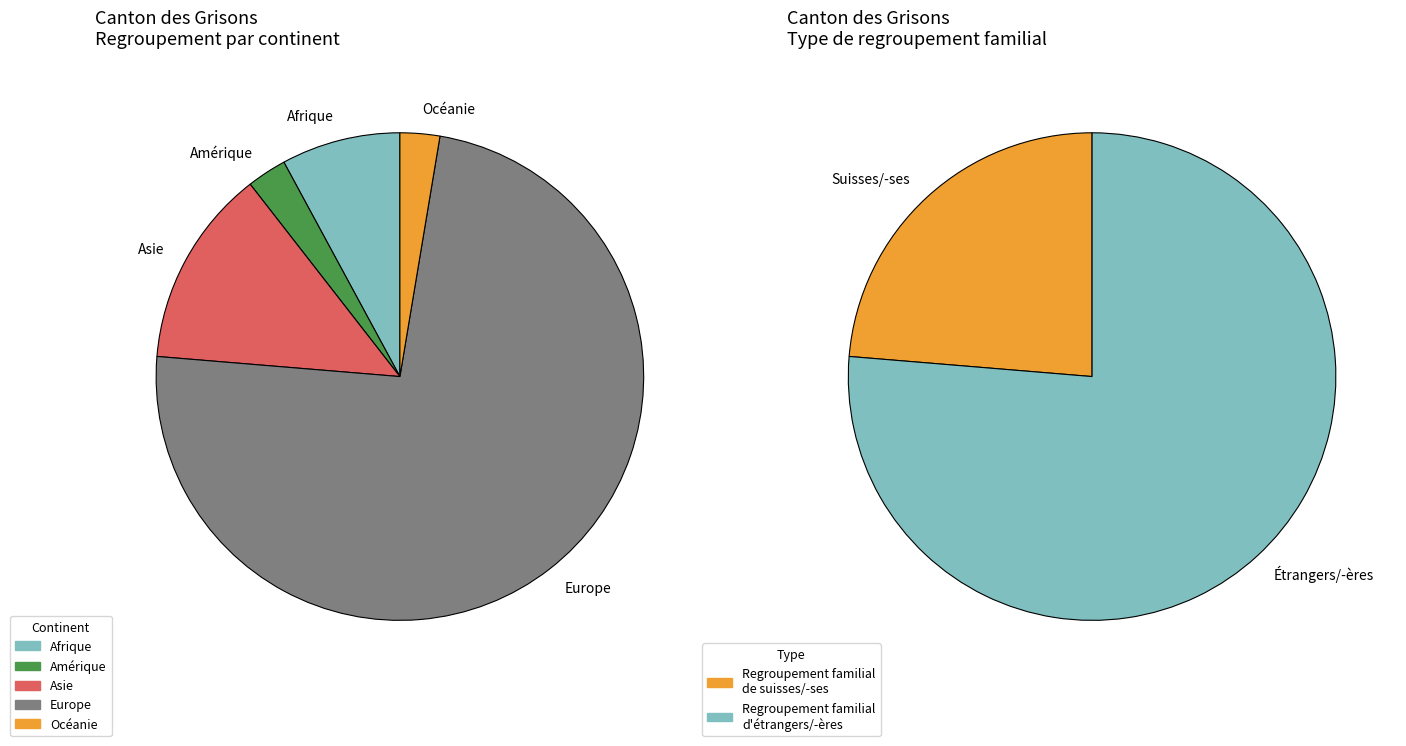

To the nearest percent, what is the difference between the largest and smallest slice percentages?

71%